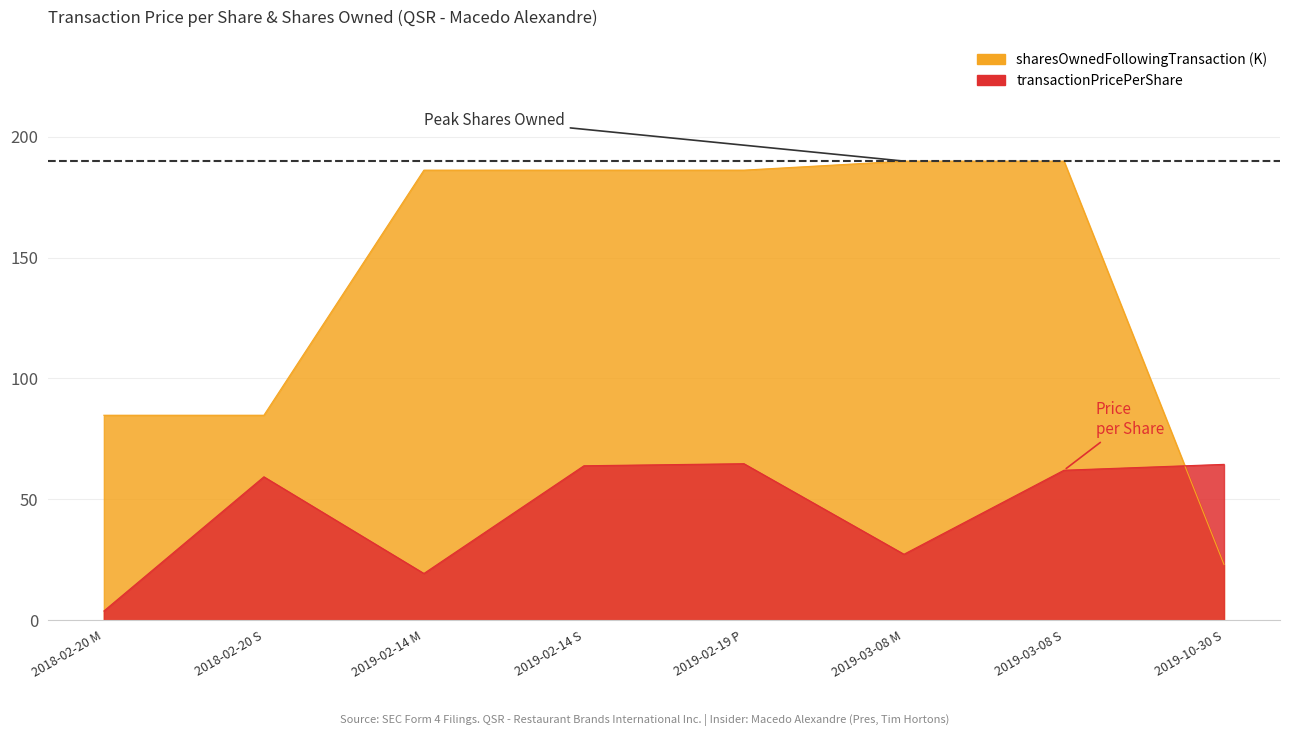

The transactionPricePerShare series shows 63.9 at 2019-02-14 S. True or false?

True